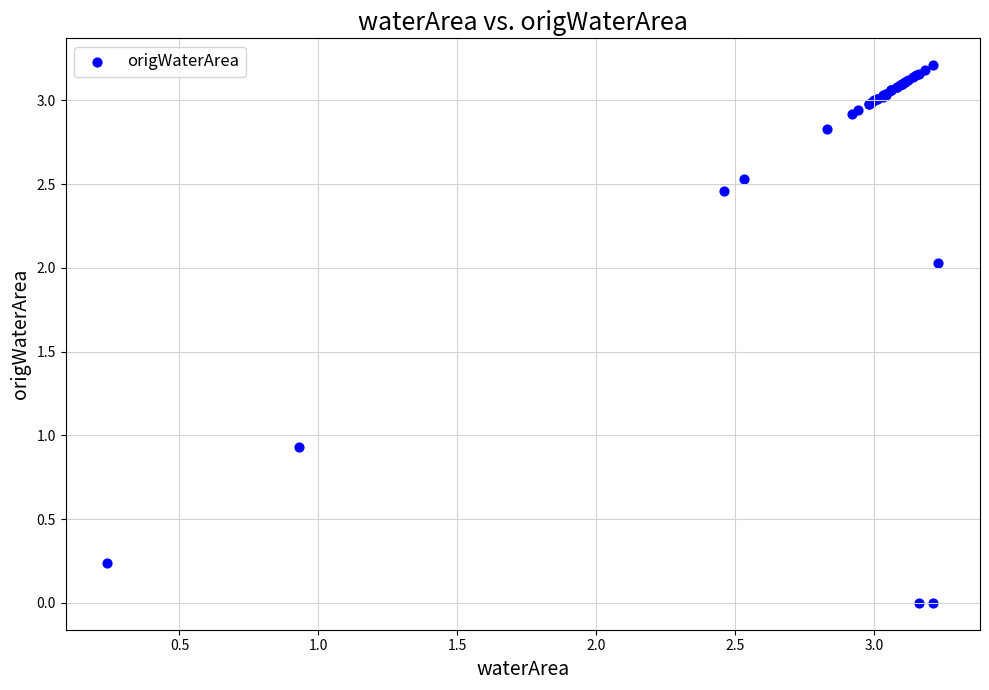

What Y value in the scatter plot is closest to 1?

0.9